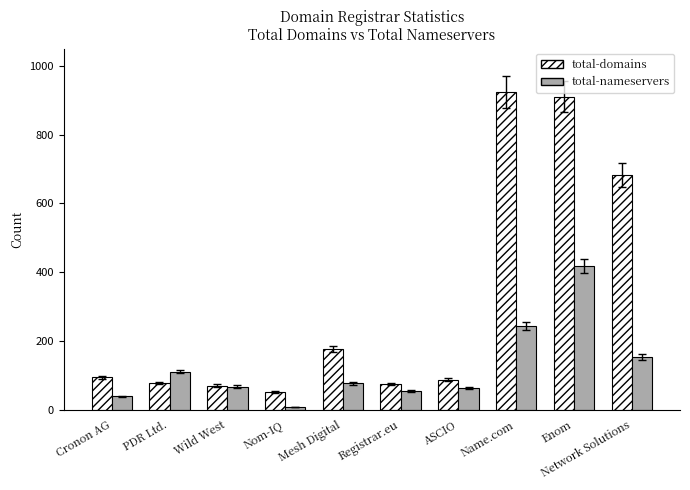

How many categories are shown in the chart?

10